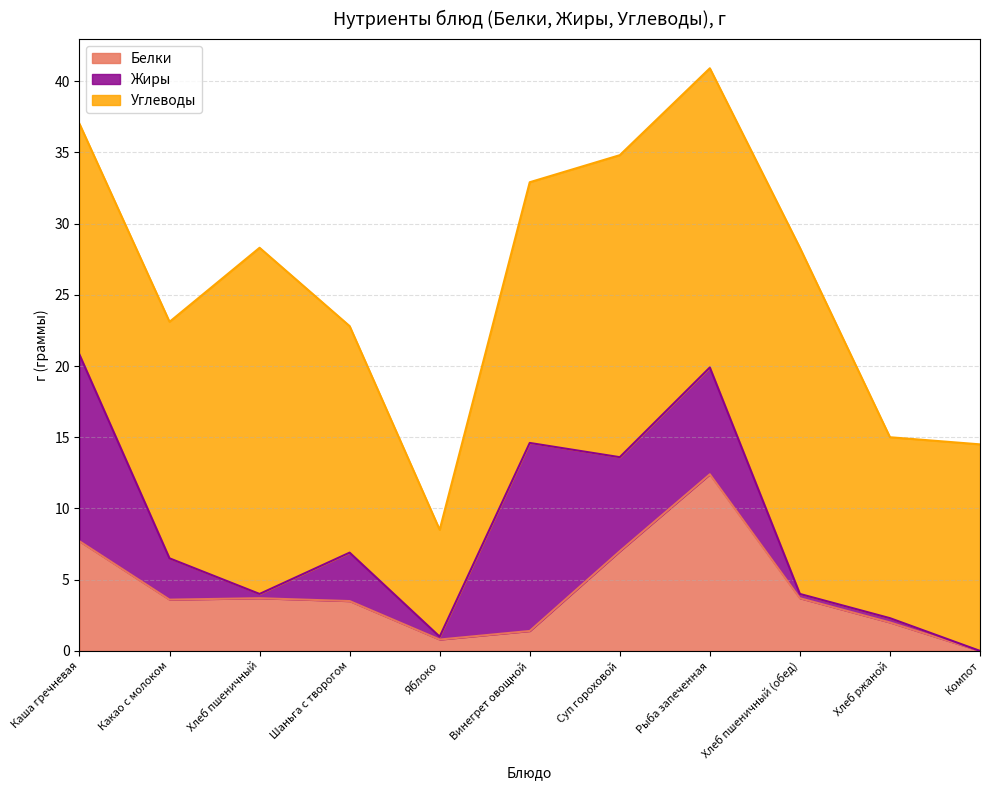

Reading left to right, list all the values displayed in this chart.

Белки: 7.7	3.6	3.7	3.5	0.8	1.4	7.0	12.4	3.7	2.0	0.0
Жиры: 13.1	2.9	0.3	3.4	0.2	13.2	6.6	7.5	0.3	0.3	0.0
Углеводы: 16.2	16.6	24.3	15.9	7.5	18.3	21.2	21.0	24.3	12.7	14.5